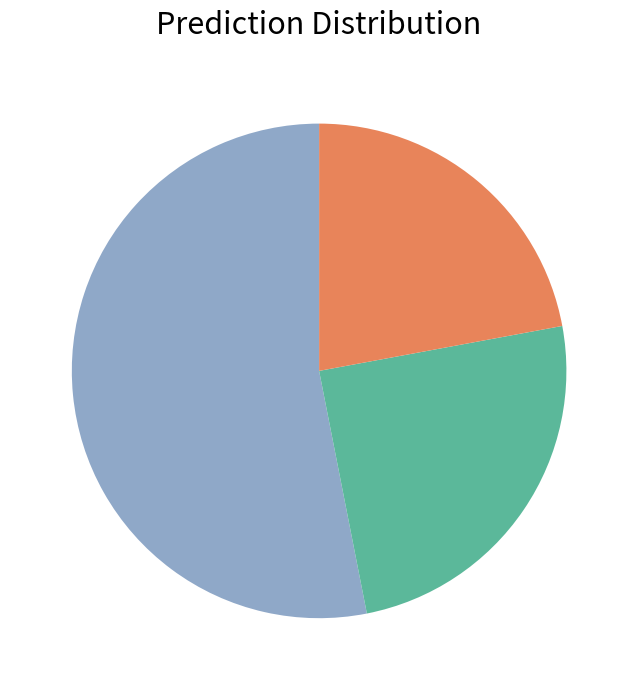

Does any single category account for the majority?

Yes